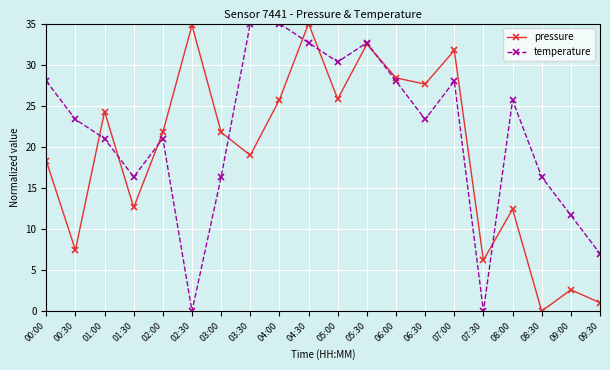

What is the label of the 19th point from the left?

09:00